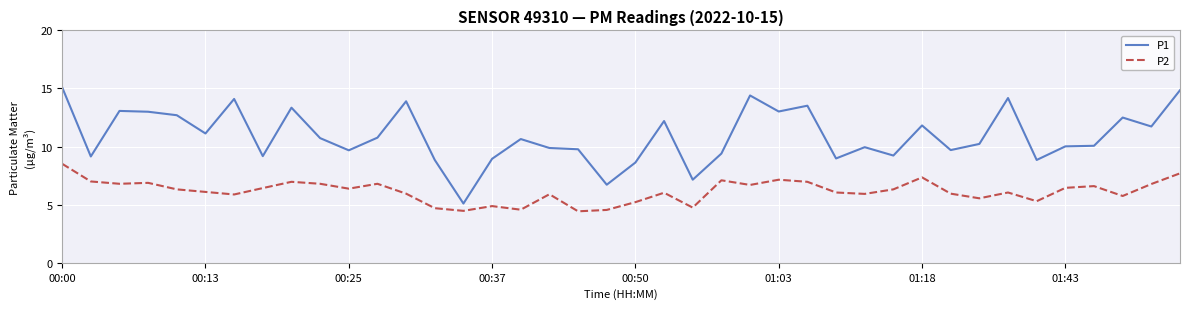

What is the greatest value displayed?

15.1